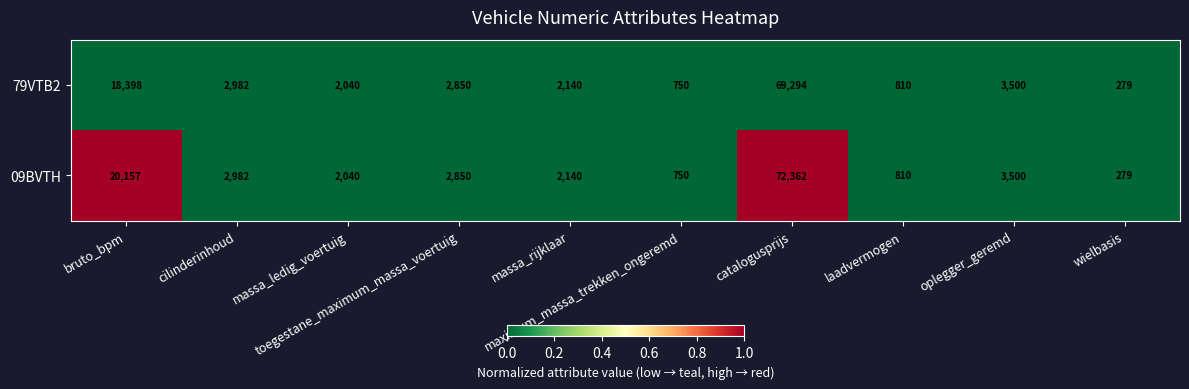

Rank the series by their average value, from lowest to highest.

79VTB2, 09BVTH